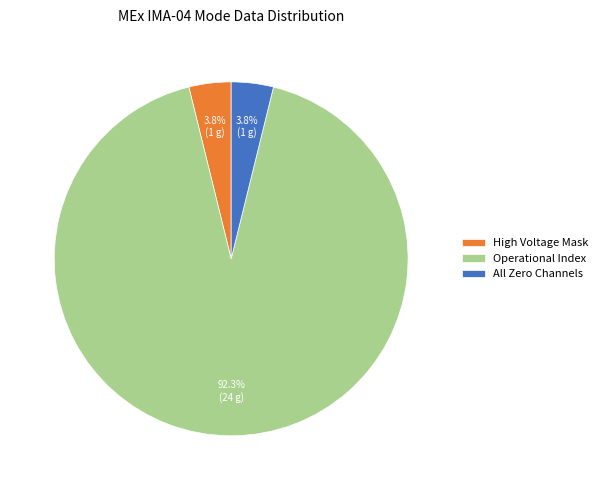

What is the ratio of the value at All Zero Channels to the value at High Voltage Mask?

1.0